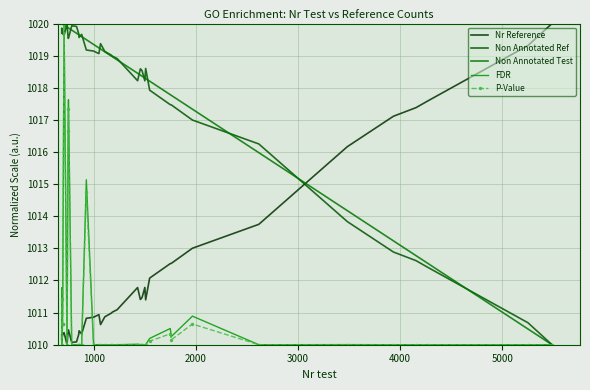

Count the number of data series in this chart.

5